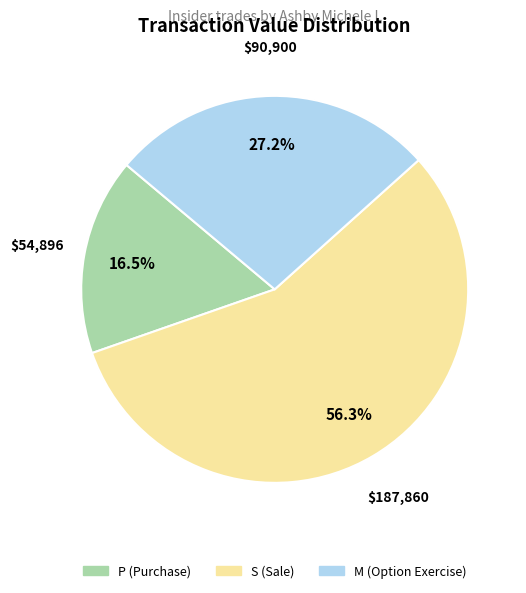

Does any single category account for the majority?

Yes